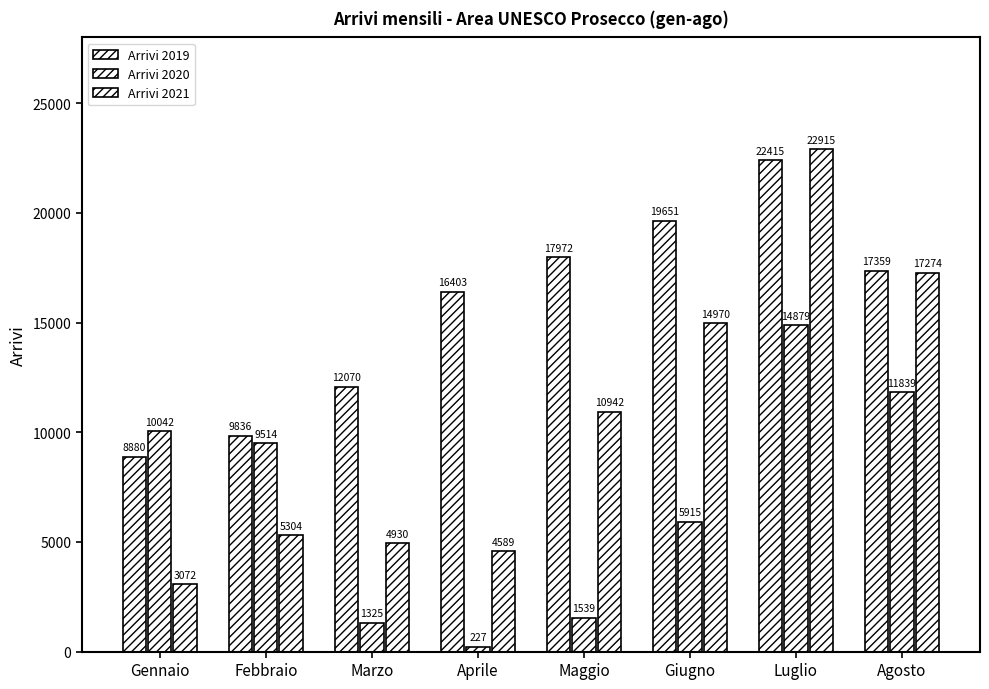

Count the number of data series in this chart.

3